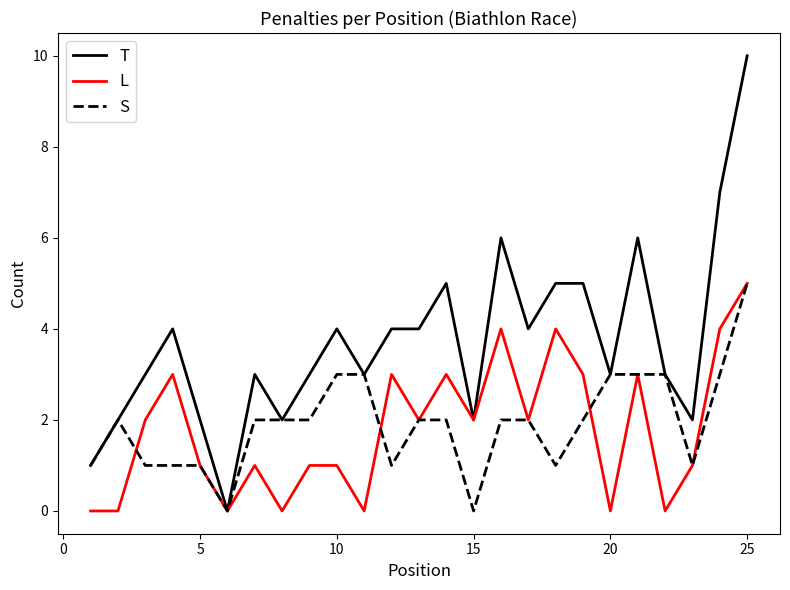

True or false: S and L intersect in this chart.

True